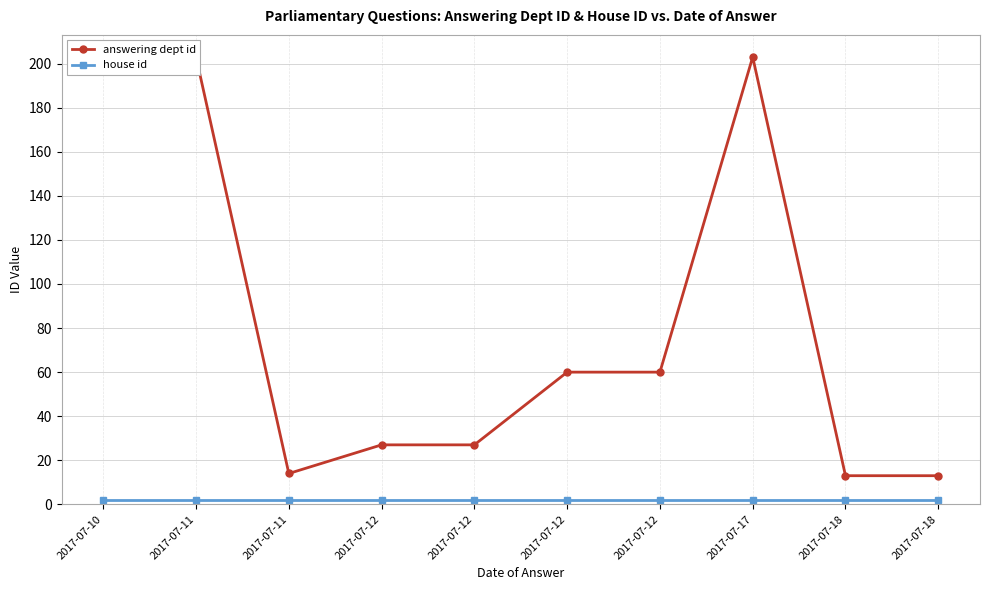

True or false: house id and answering dept id cross at least once.

False